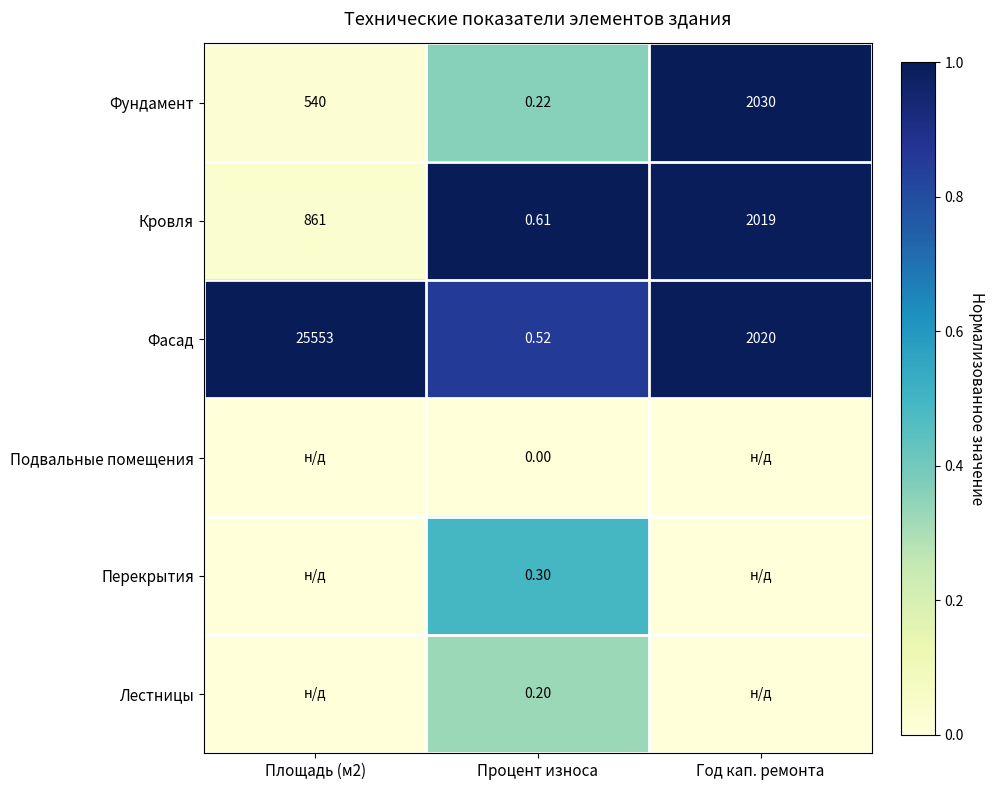

Is the value of Подвальные помещения at Процент износа greater than the value of Лестницы at Процент износа?

No